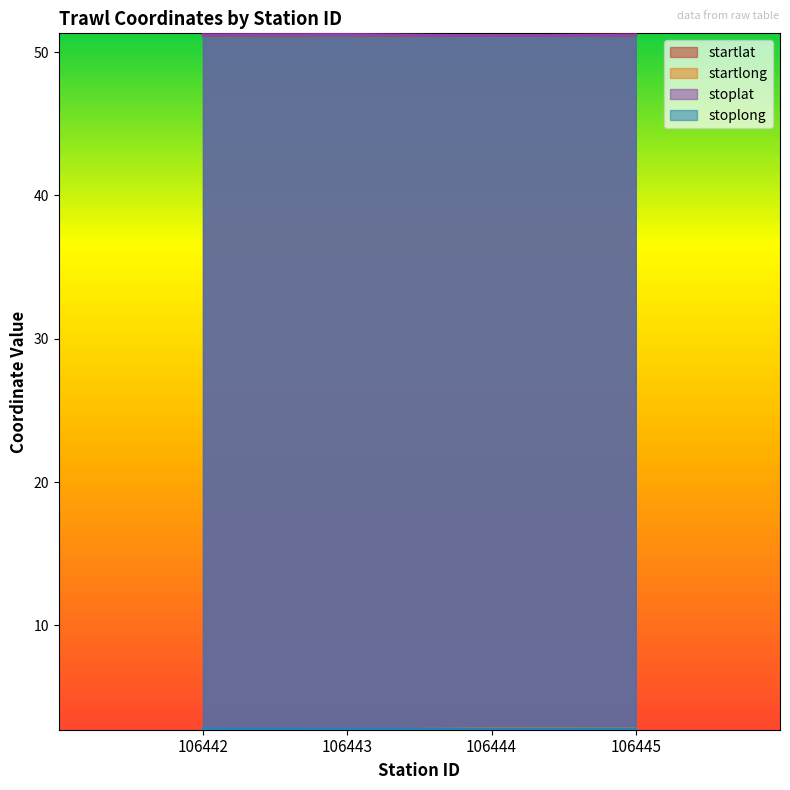

The stoplat series shows 21.5 at 106442. True or false?

False